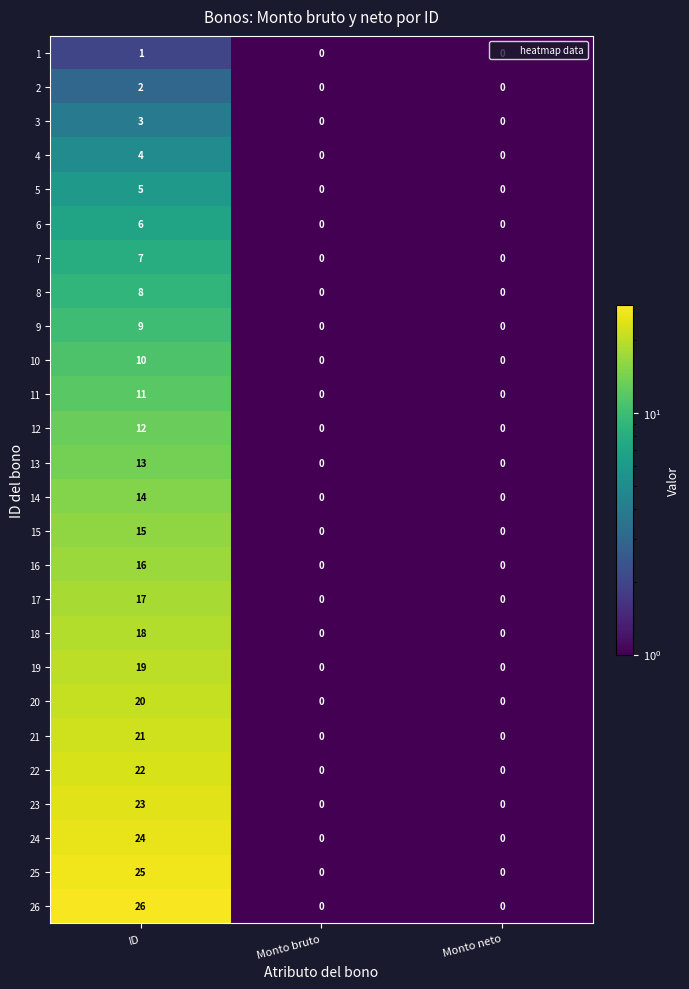

True or false: 15 has a value of 0 at Monto bruto.

True